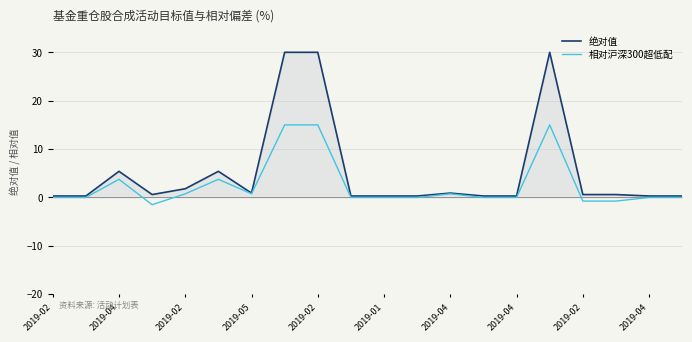

At which category is the sum across all series the highest?

2019-04